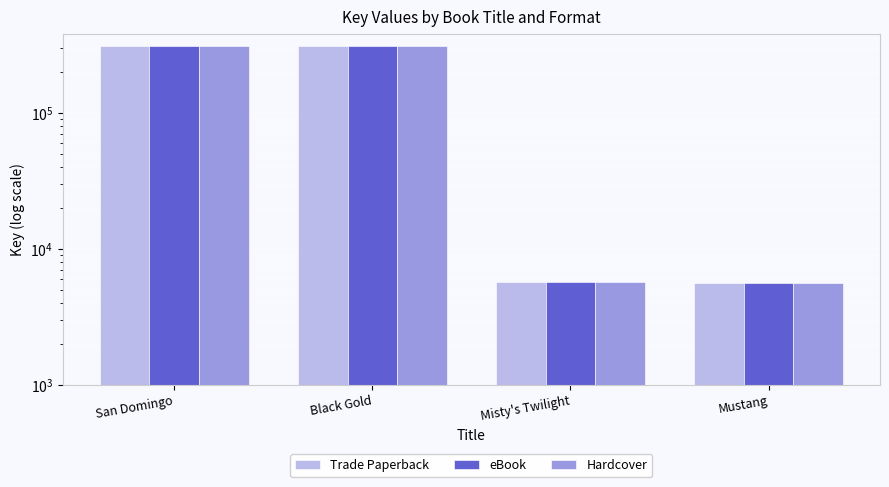

Reading right to left, what are all the values shown in this chart?

Trade Paperback: 5631	5709	311982	312048
eBook: 5631	5709	311982	312048
Hardcover: 5631	5709	311982	312048